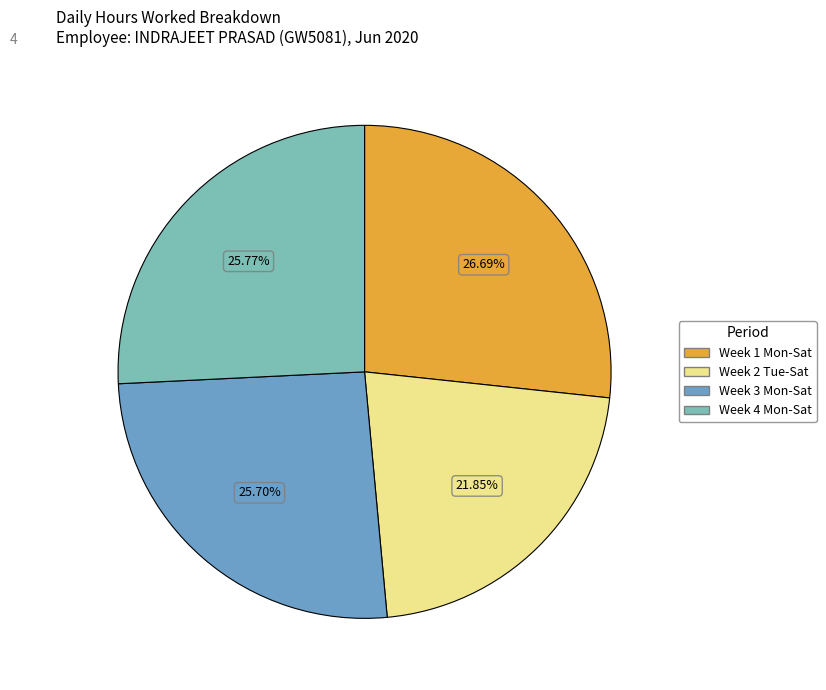

Which category has the biggest portion of the pie?

Week 1 Mon-Sat